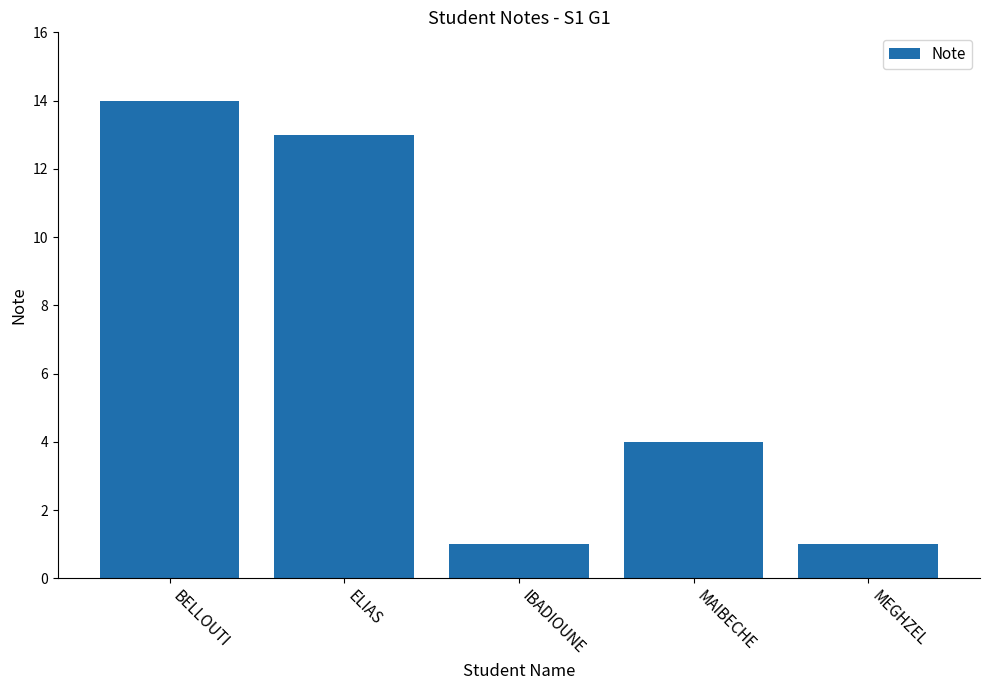

Reading left to right, transcribe all the data shown in this chart.

14	13	1	4	1